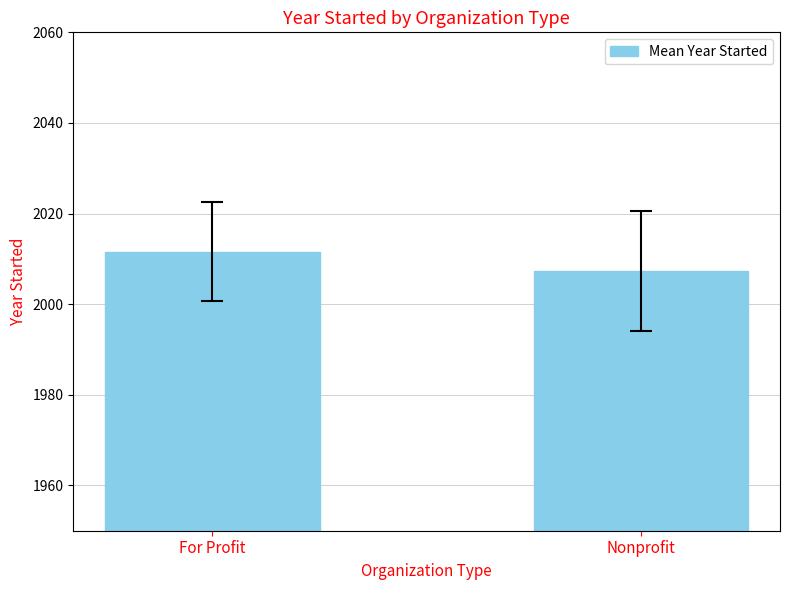

Rank the categories by value from lowest to highest.

Nonprofit, For Profit